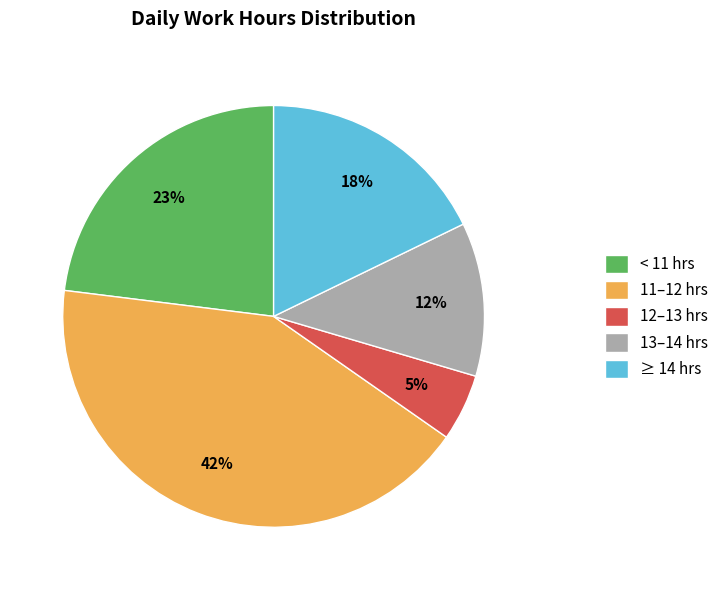

Rank the categories by value from highest to lowest.

11–12 hrs, < 11 hrs, ≥ 14 hrs, 13–14 hrs, 12–13 hrs